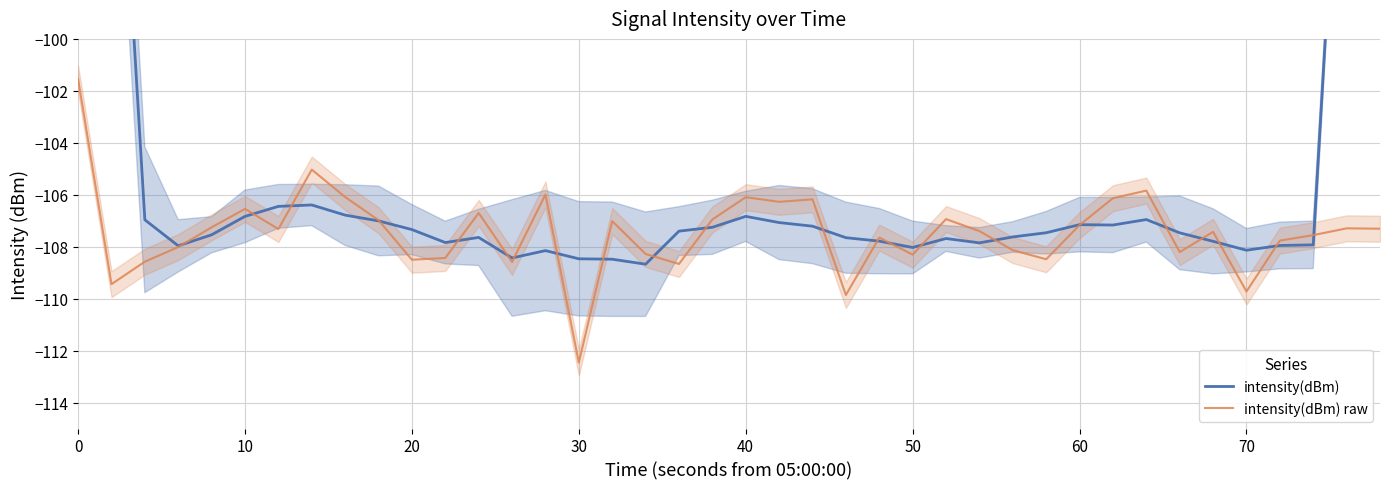

Which series has the largest range (max minus min)?

intensity(dBm)